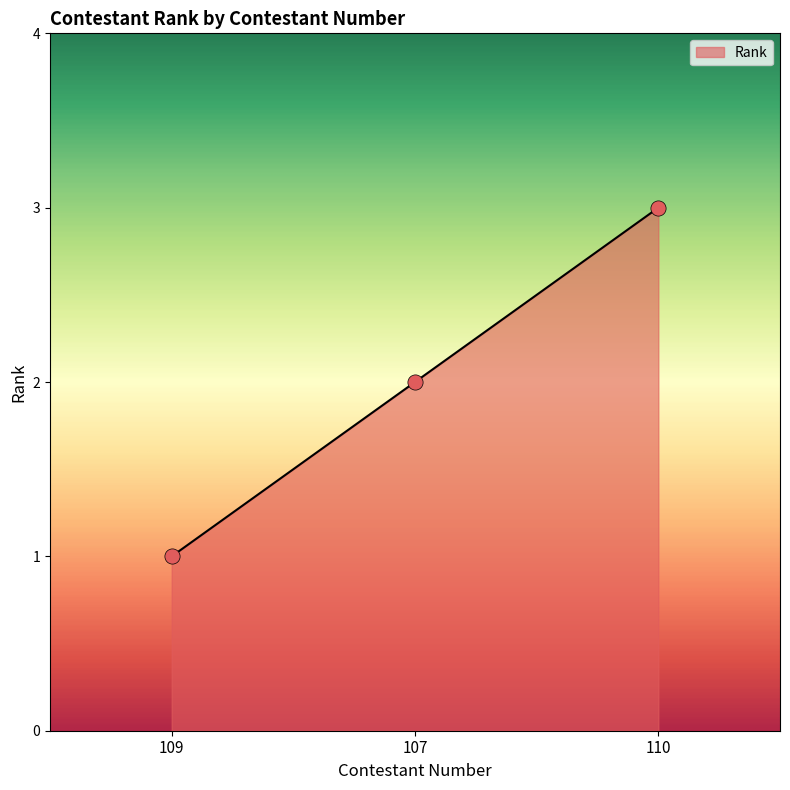

Approximately how many times larger is the value at 110 compared to 107?

1.5